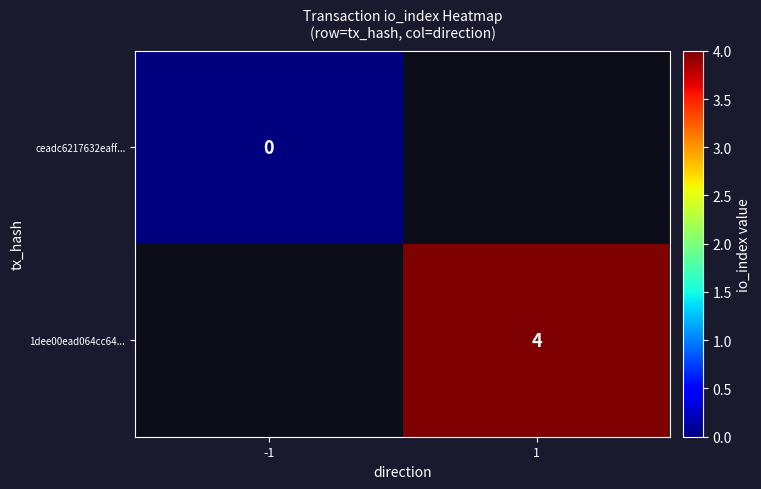

At how many categories does at least one series exceed 2?

1